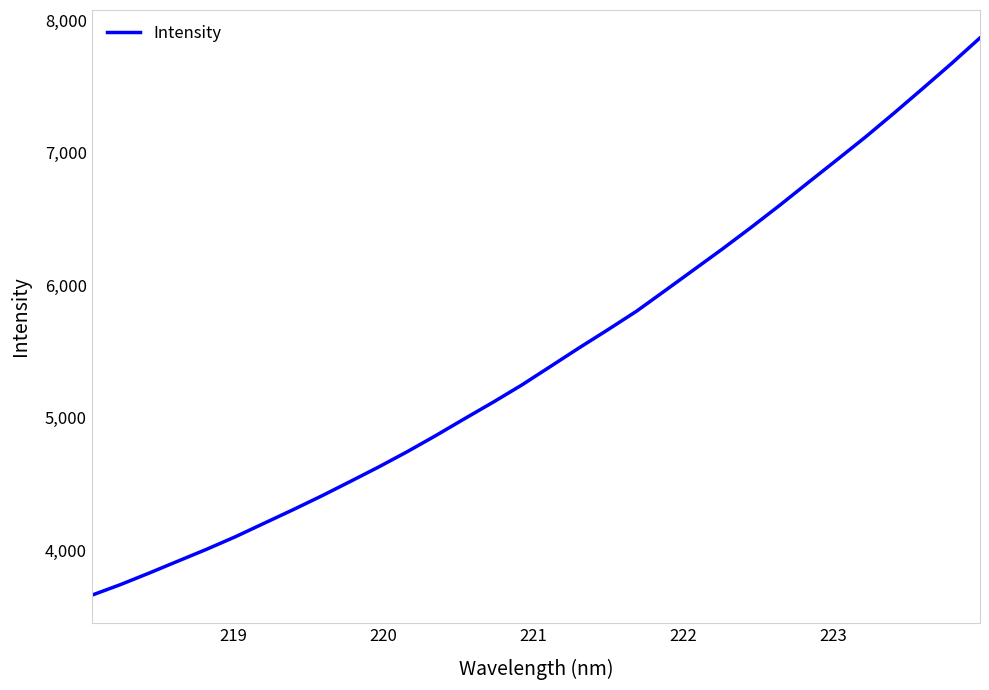

What is the difference between the maximum and minimum values?

4203.9